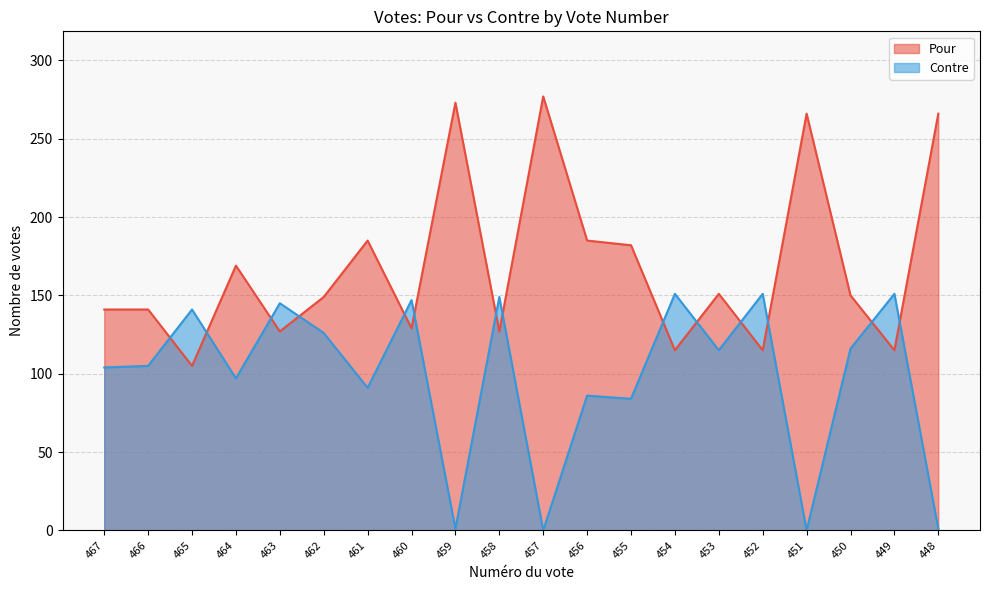

What is the sum of the Pour values at 467 and 454?

256